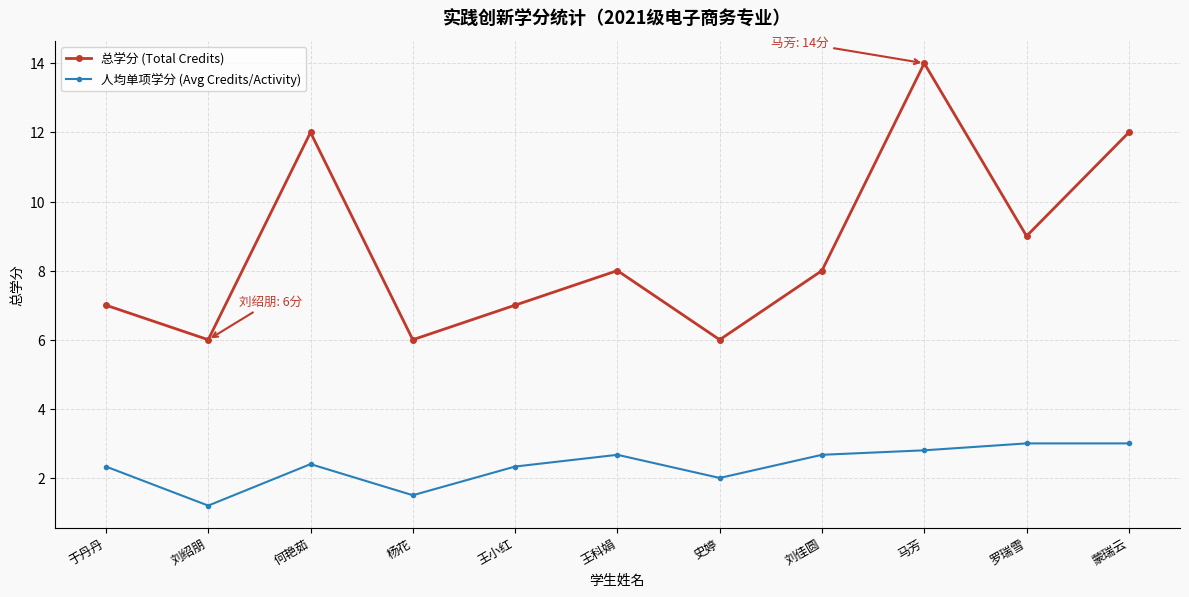

The 总学分 (Total Credits) series shows 6.7 at 何艳茹. True or false?

False